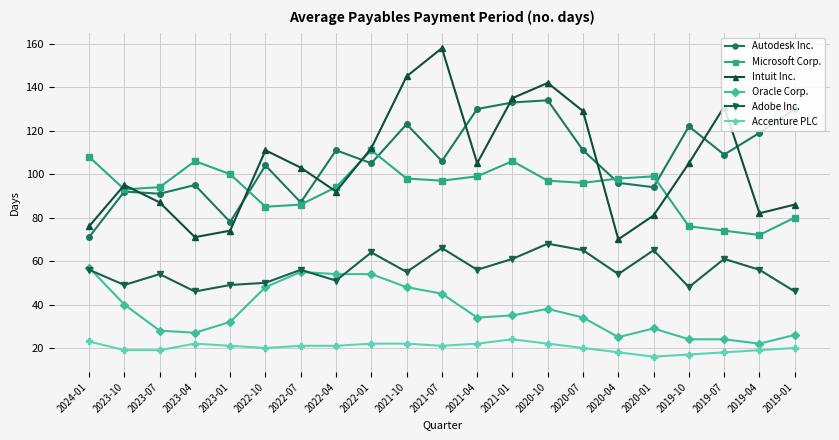

Where does the Autodesk Inc. series first go above 106?

2022-04